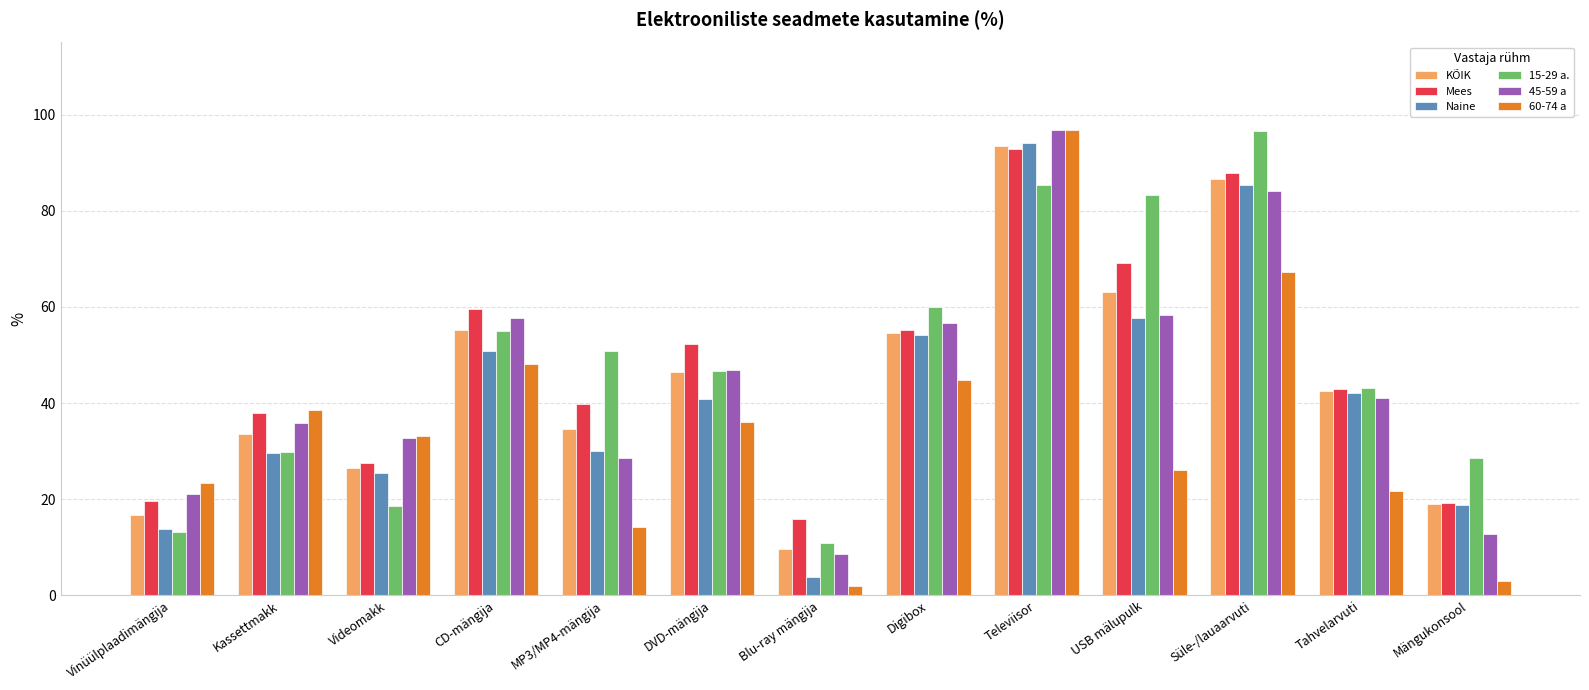

How many values in the Naine series exceed 40?

7